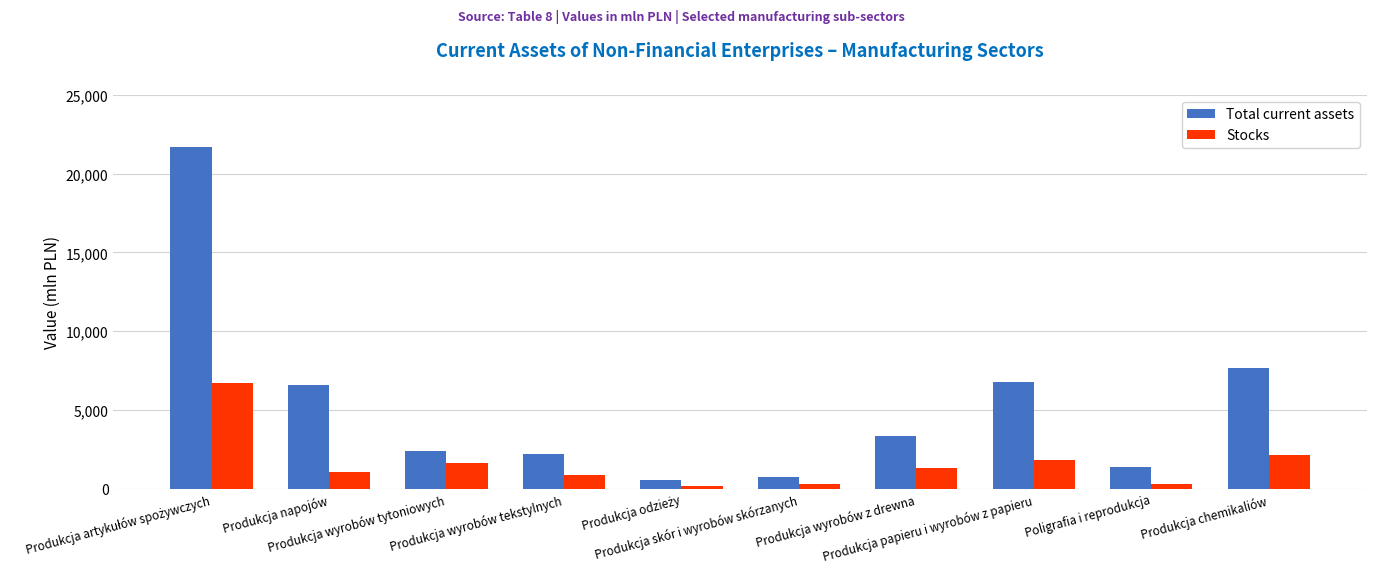

Count the number of categories in the chart.

10